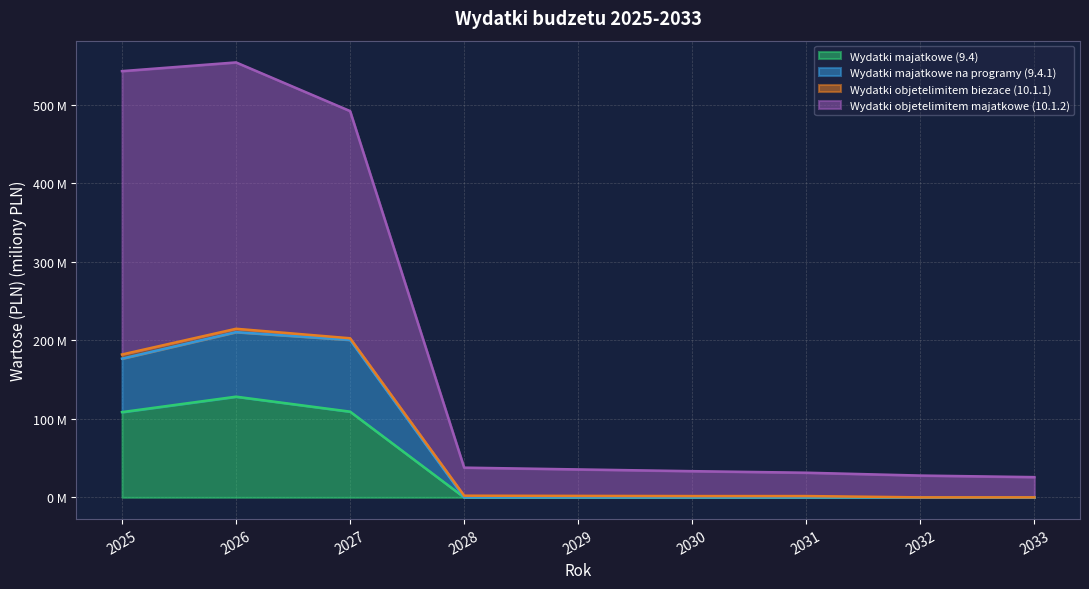

In Wydatki majatkowe na programy (9.4.1), how many points are higher than both neighbors (excluding endpoints)?

1